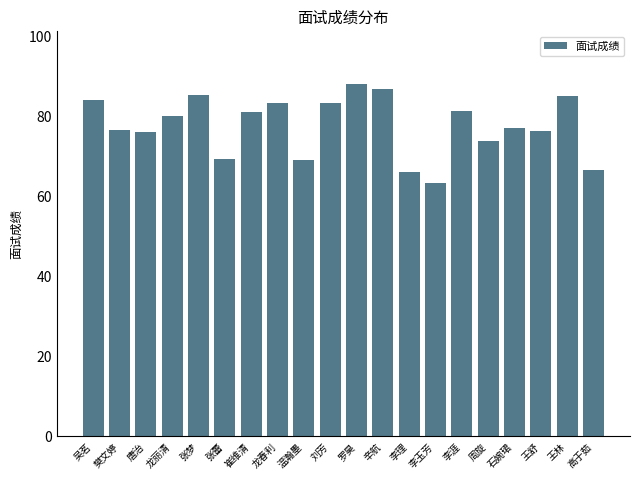

What is the label of the 10th bar from the right?

罗昊